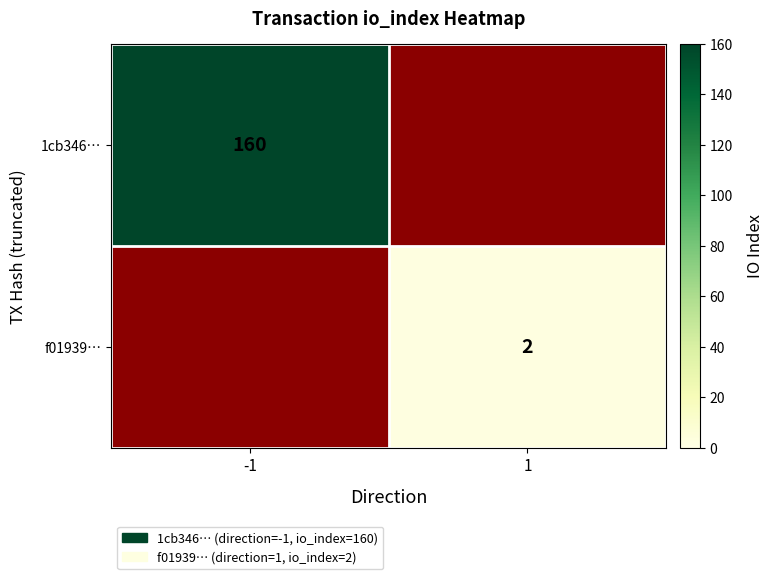

Is the value of f01939… at 1 greater than the value of 1cb346… at -1?

No